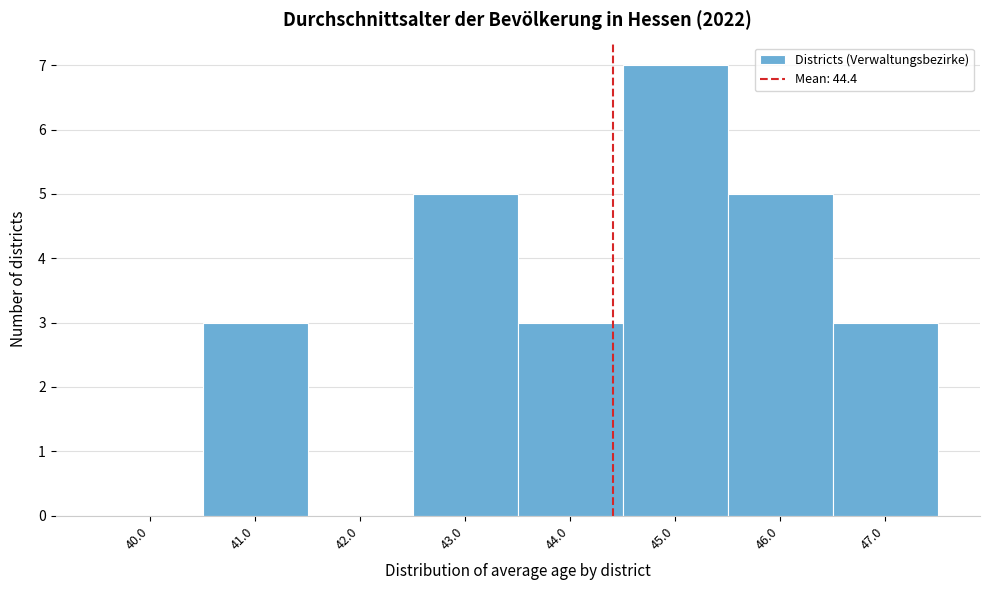

Reading left to right, transcribe this chart: for each bar, give the range it covers on the x-axis and its height. The values are not printed on the chart, so give them approximately, as read against the axis.

39.5 to 40.5: 0
40.5 to 41.5: 3
41.5 to 42.5: 0
42.5 to 43.5: 5
43.5 to 44.5: 3
44.5 to 45.5: 7
45.5 to 46.5: 5
46.5 to 47.5: 3